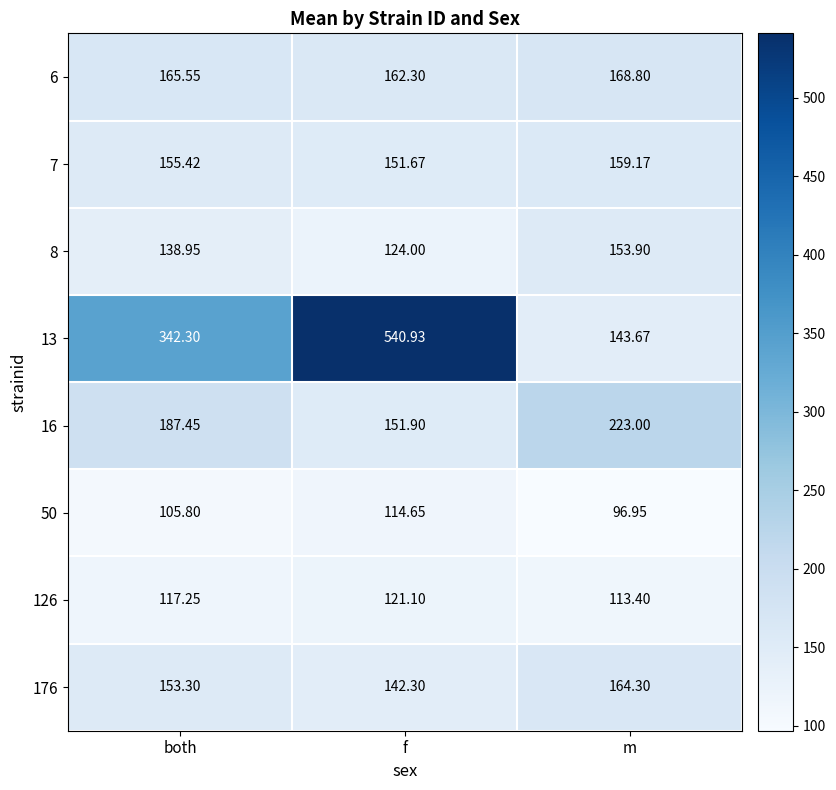

Which series has the largest total across all categories?

13